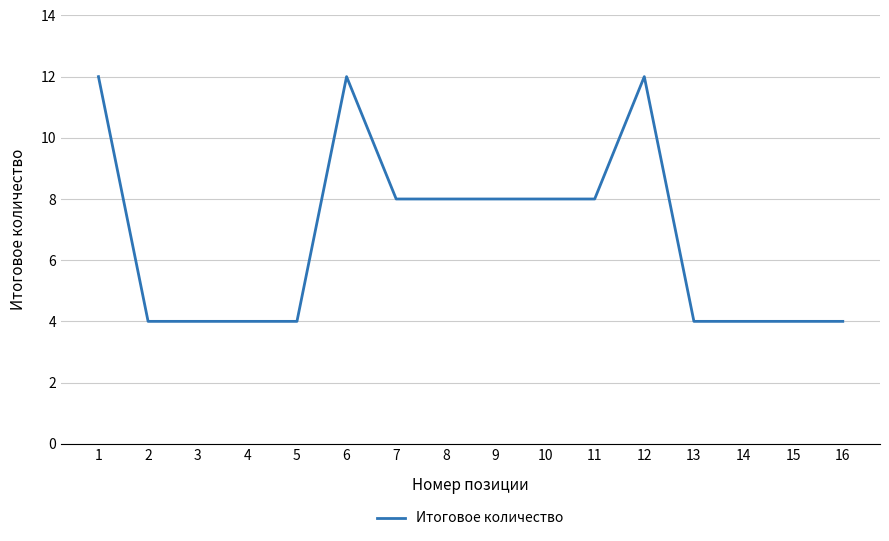

Is it true that the value at 8 is 5?

False